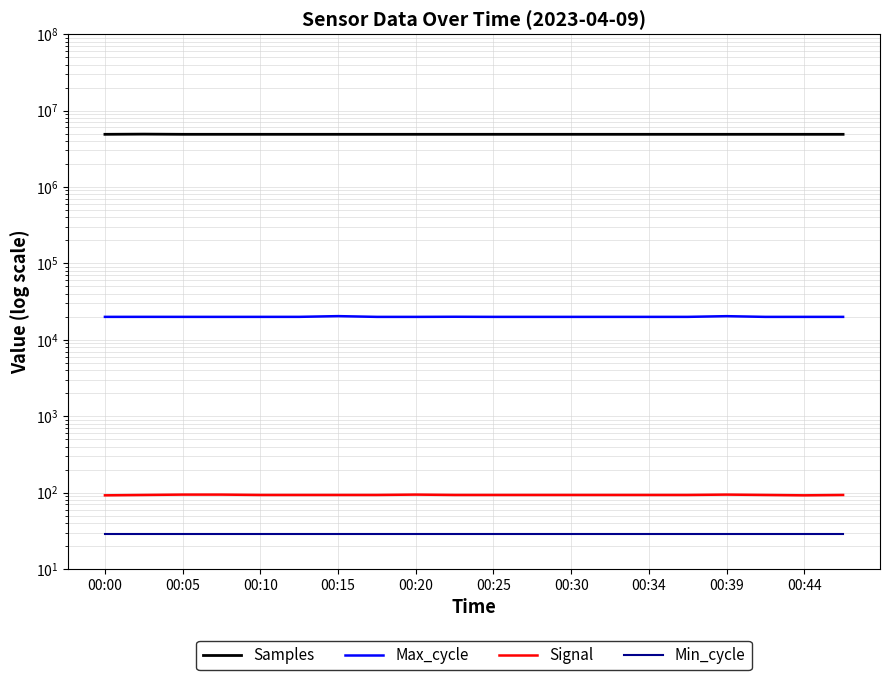

Reading left to right, list all the values displayed in this chart.

Samples: 4884651	4913989	4884455	4884649	4884339	4884351	4884420	4884298	4884484	4884625	4884242	4884656	4884462	4884218	4884014	4884098	4883963	4885798	4884306	4884012
Max_cycle: 19930	19939	19930	19923	19931	19939	20377	19923	19922	19990	19931	19927	19924	19927	19924	19930	20354	19922	19927	19927
Signal: 92	93	94	94	93	93	93	93	94	93	93	93	93	93	93	93	94	93	92	93
Min_cycle: 29	29	29	29	29	29	29	29	29	29	29	29	29	29	29	29	29	29	29	29